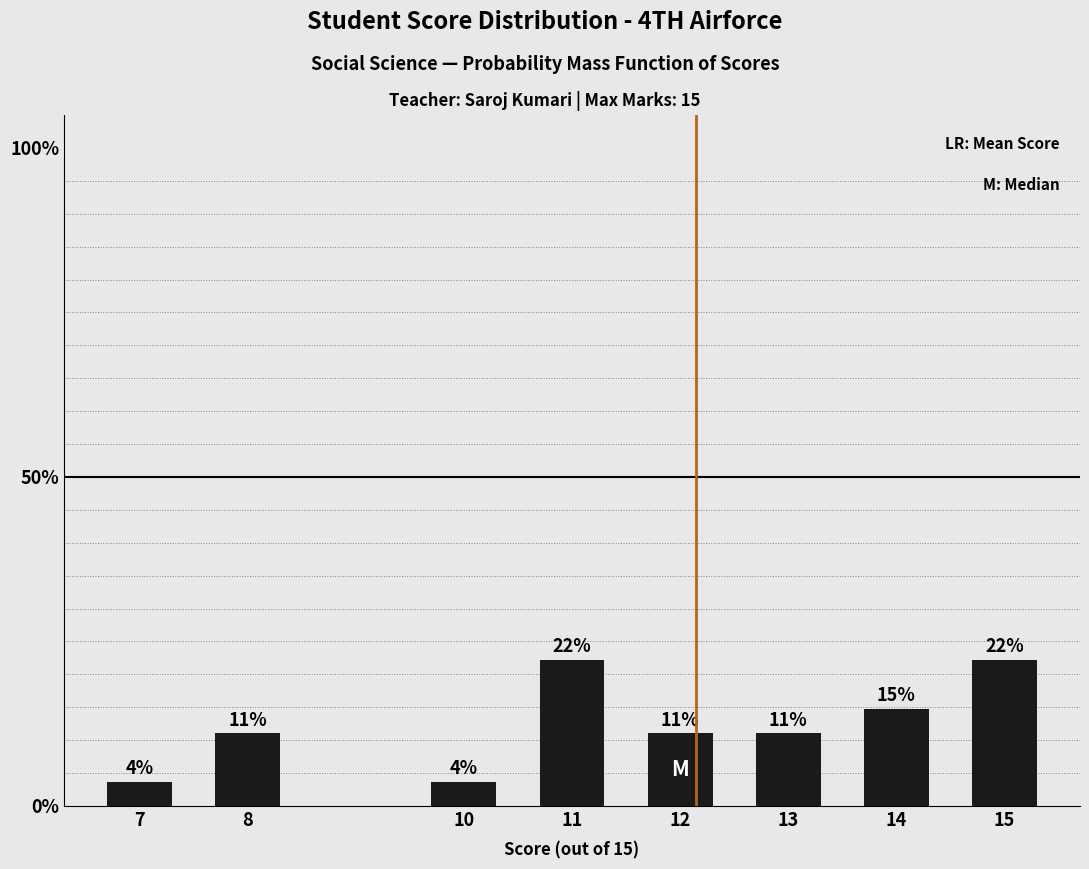

Are the bars horizontal?

No